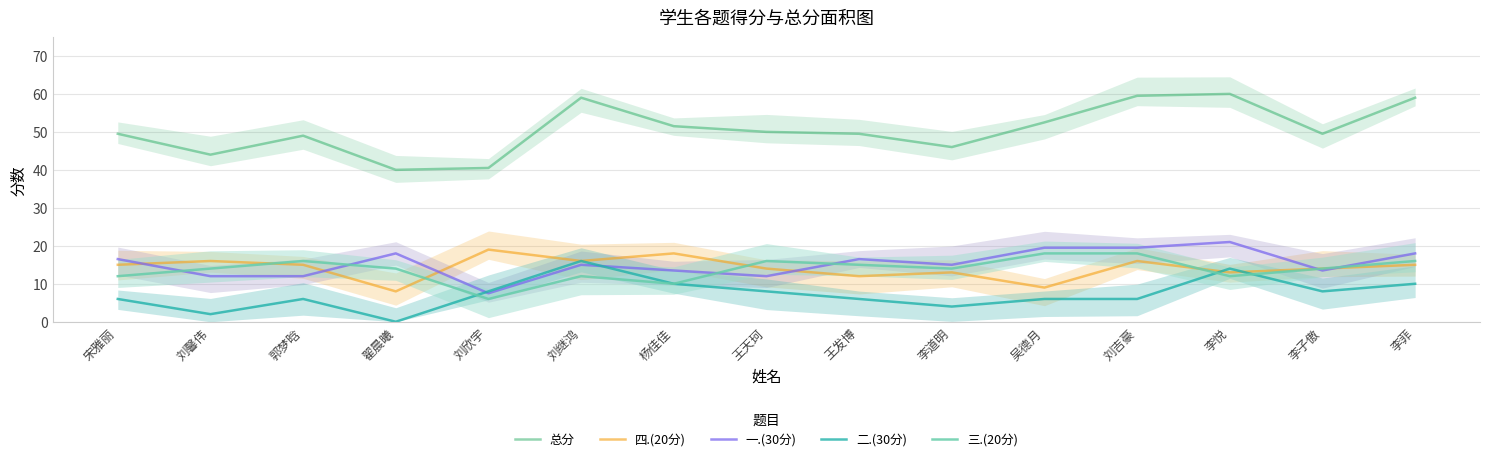

Where is the first local minimum for 二.(30分)?

刘馨伟